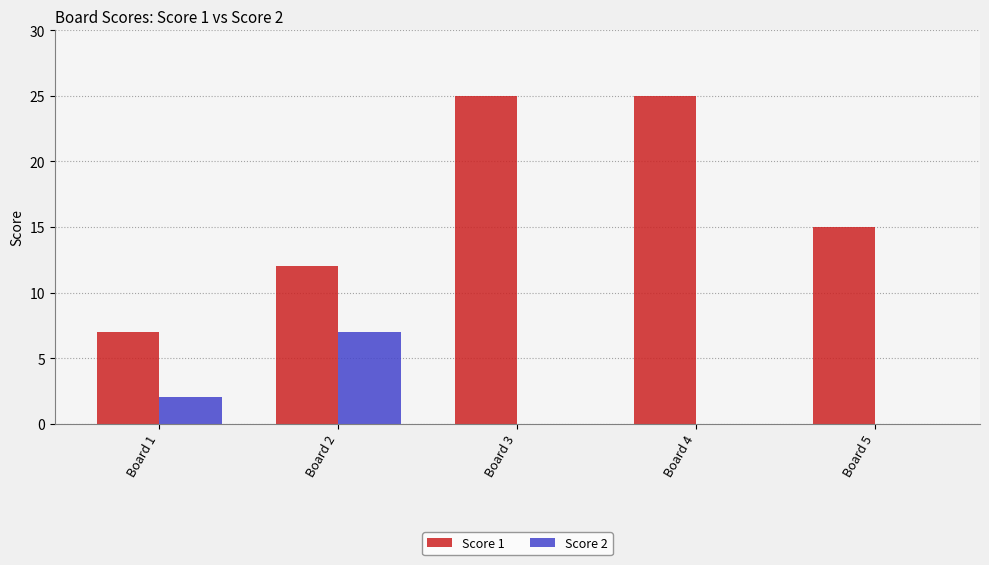

What is the spread (max minus min) of values at Board 3?

25